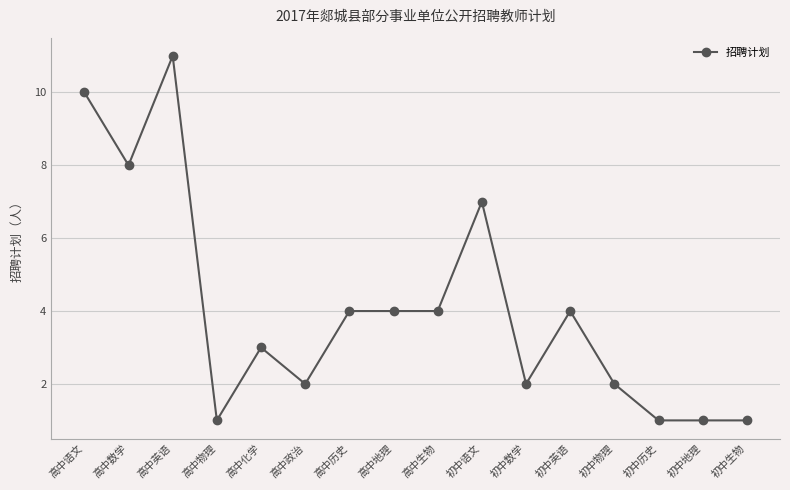

Count the number of data series in this chart.

1